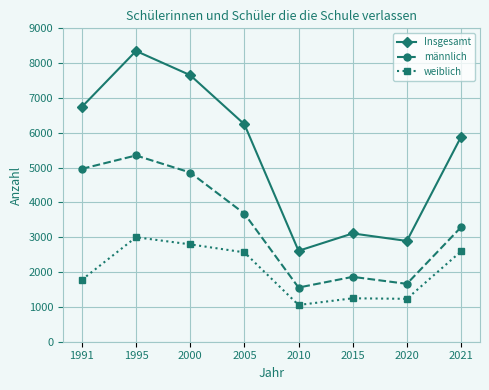

Which series has the widest spread of values?

Insgesamt